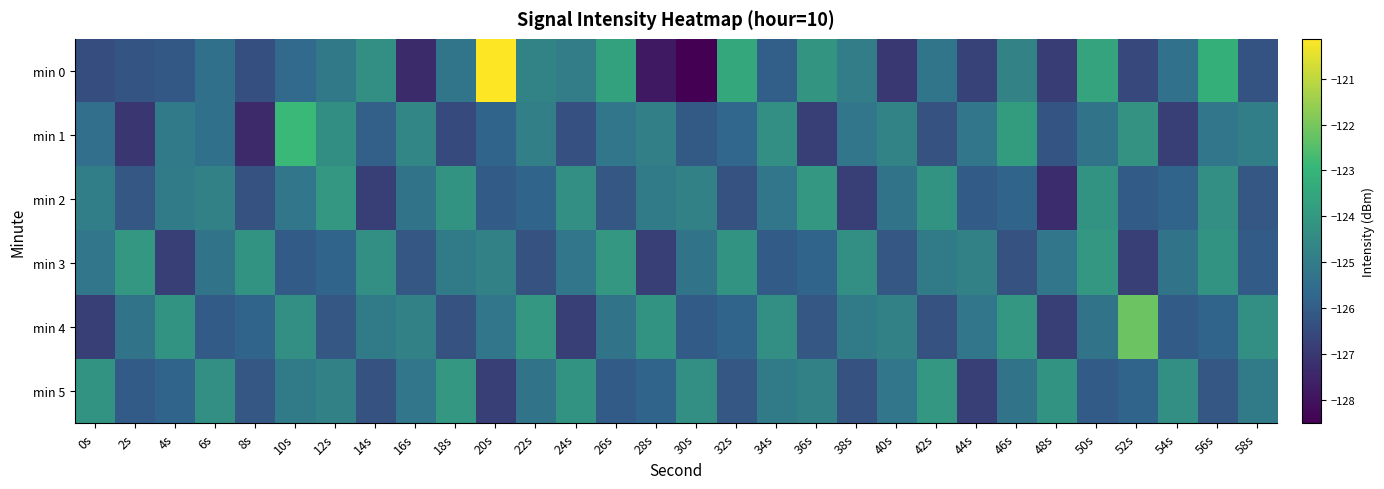

Which series has the largest total across all categories?

min 4